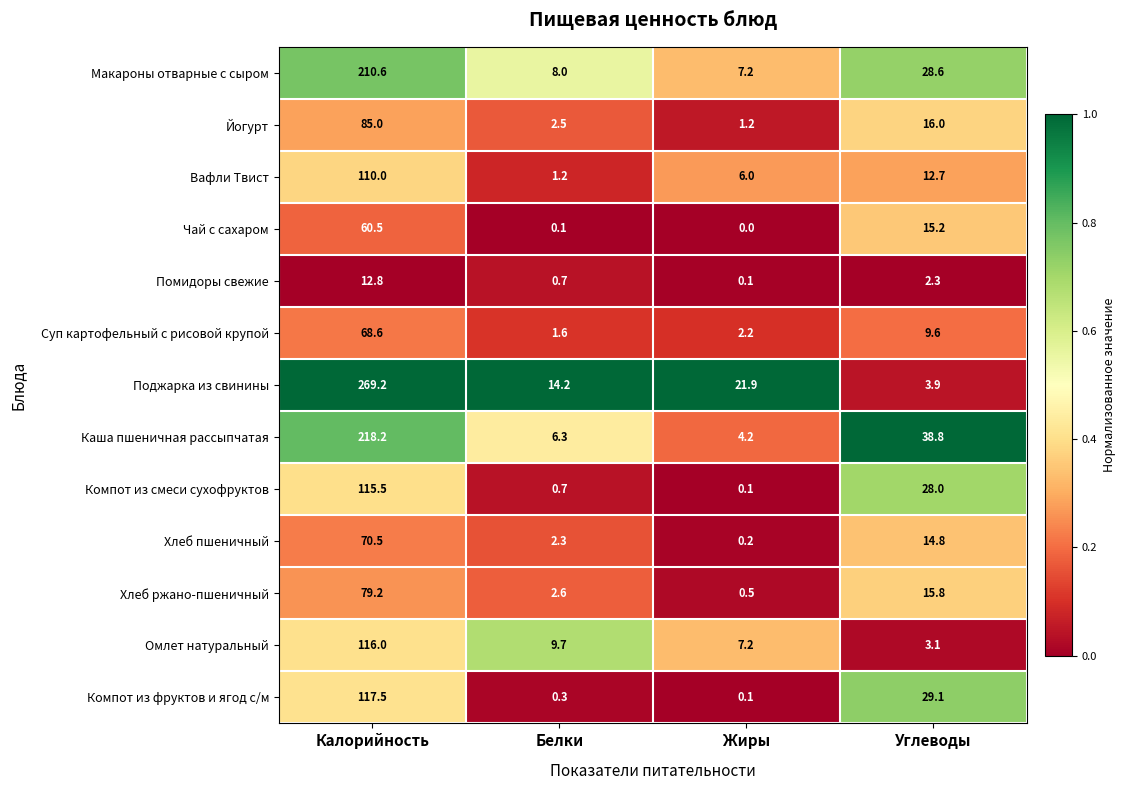

Which series has the largest total across all categories?

Поджарка из свинины